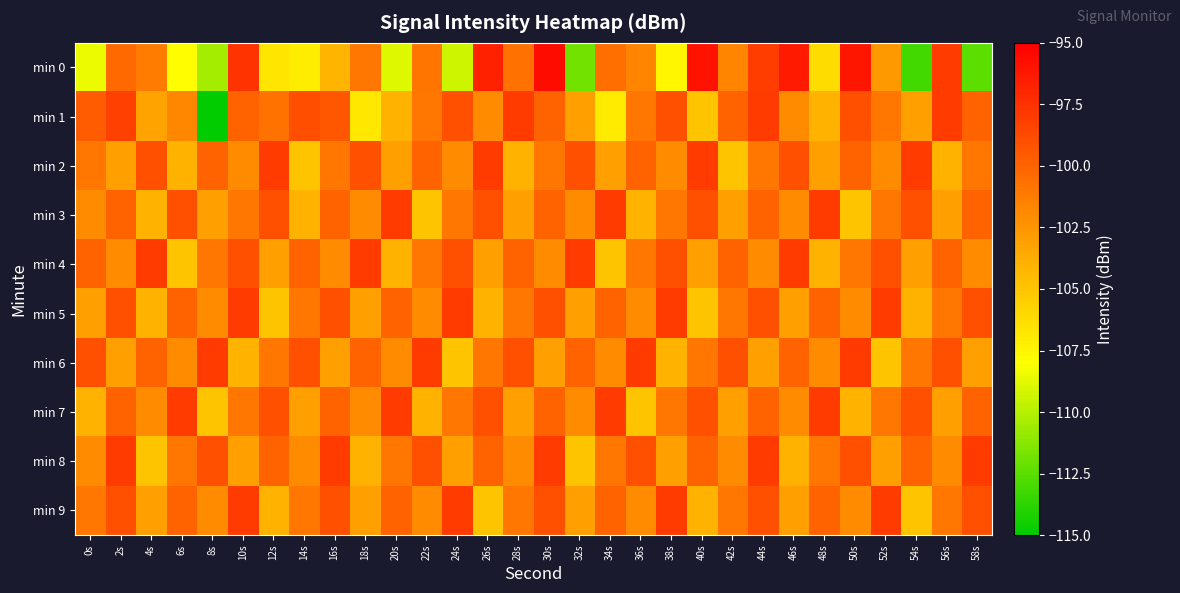

Rank the series at 54s from lowest to highest value.

min 0, min 9, min 5, min 1, min 4, min 6, min 8, min 3, min 7, min 2